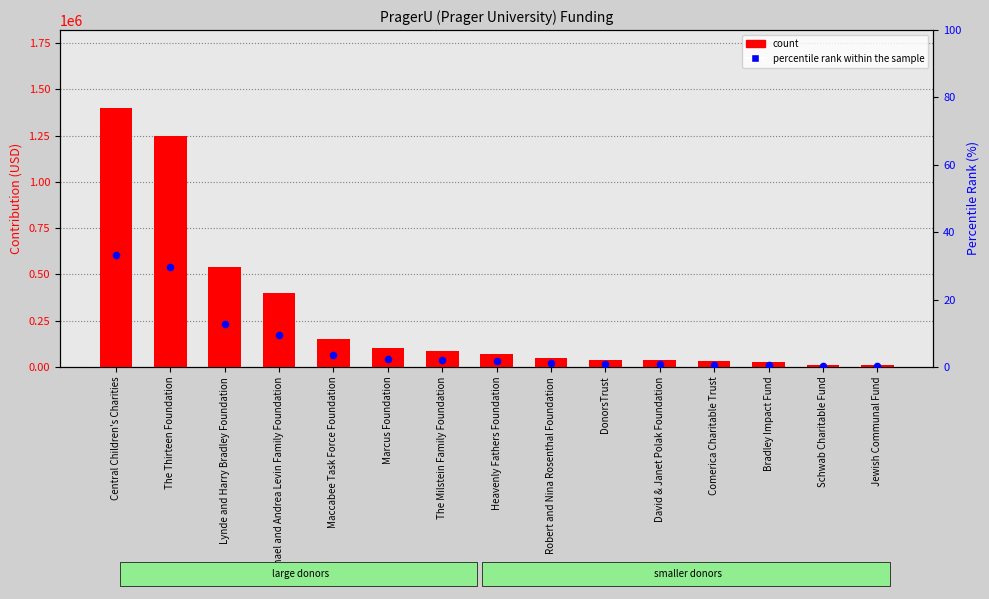

Is the value of count at Marcus Foundation greater than the value of percentile rank within the sample at The Milstein Family Foundation?

Yes